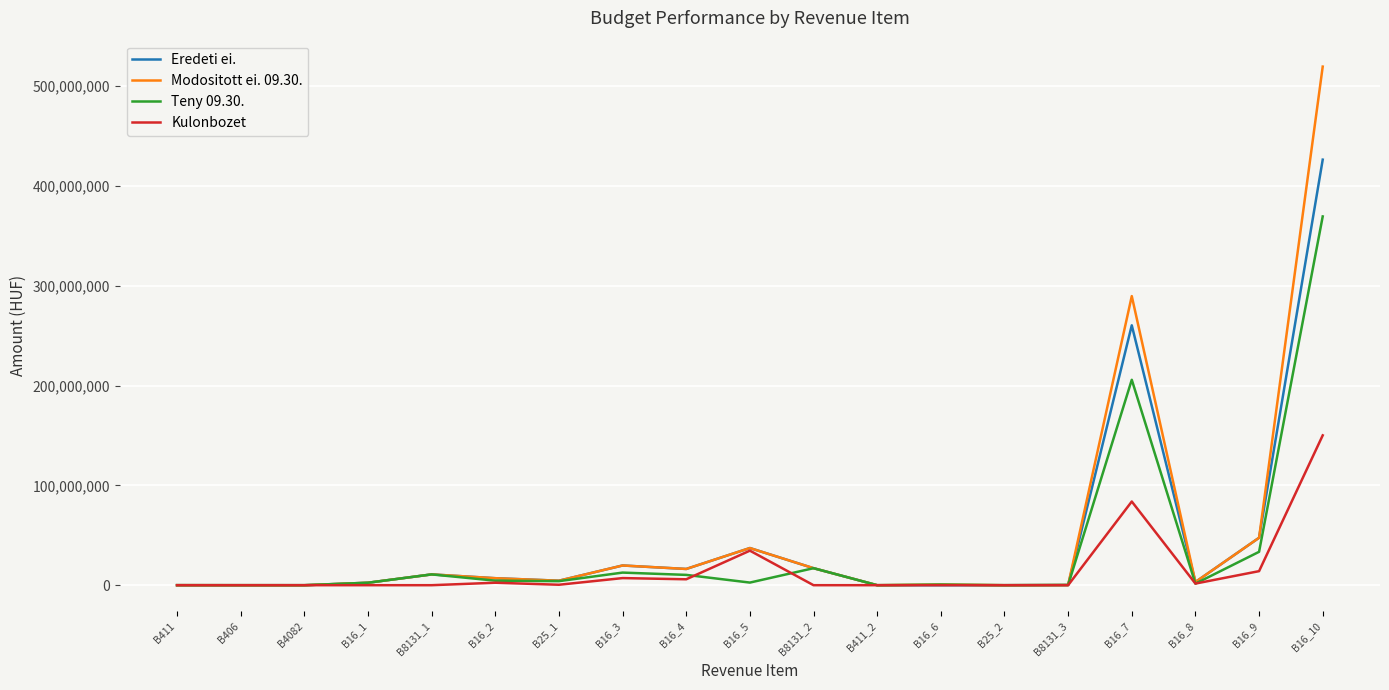

List the series in order of their peak value, highest first.

Modositott ei. 09.30., Eredeti ei., Teny 09.30., Kulonbozet